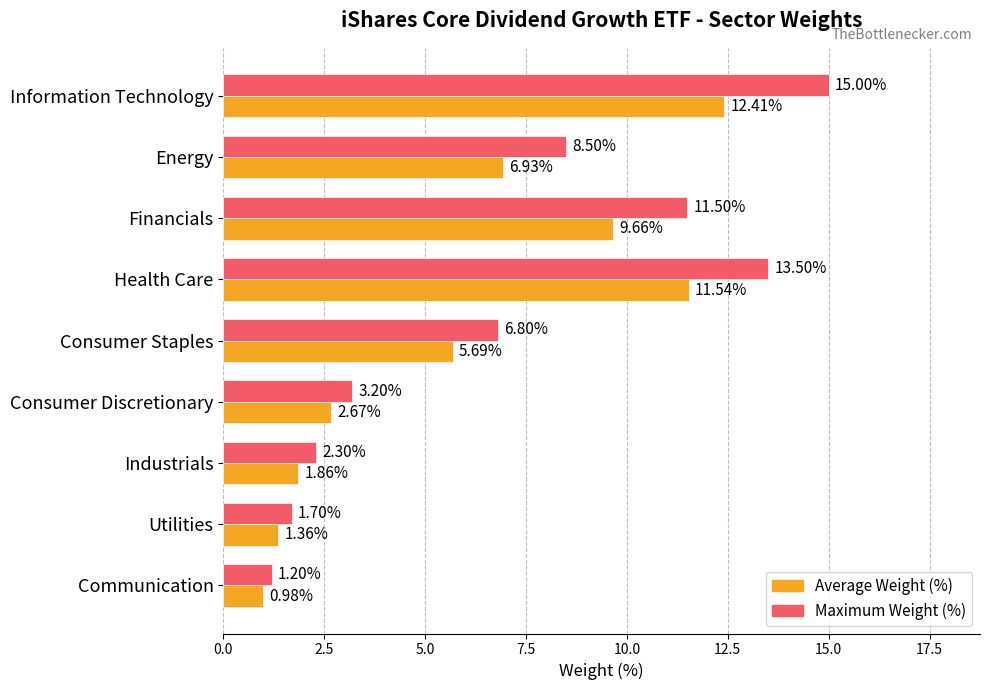

What are all the series names shown in the legend?

Average Weight (%), Maximum Weight (%)